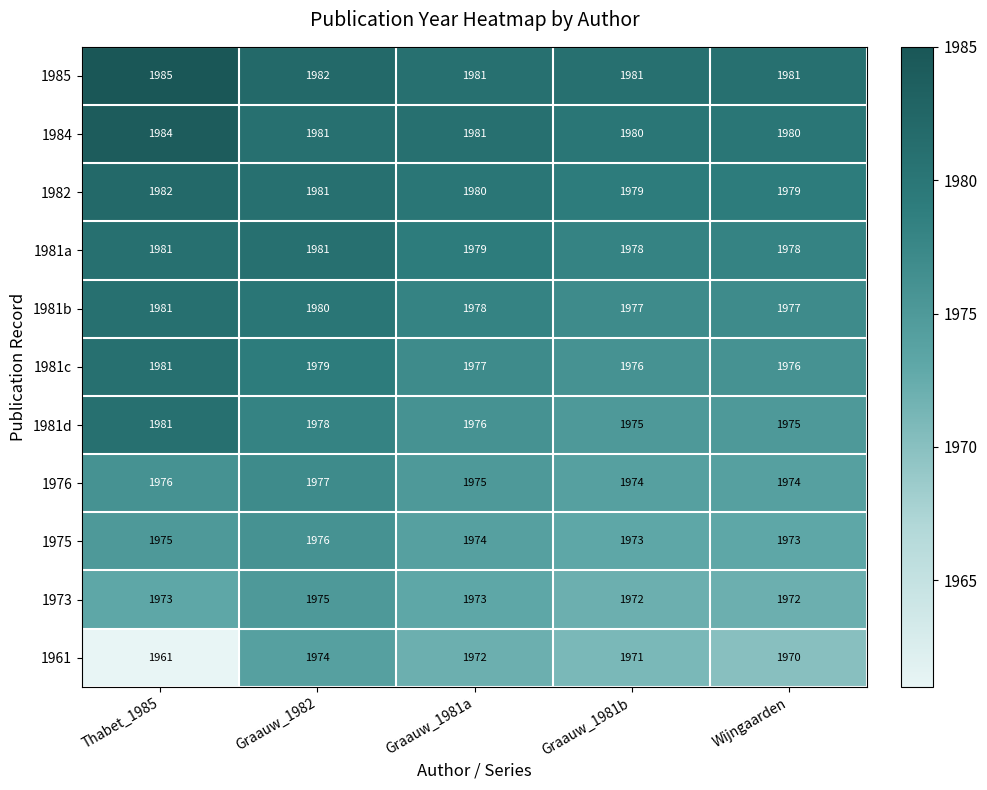

At which category does the chart reach its peak across all series?

Thabet_1985